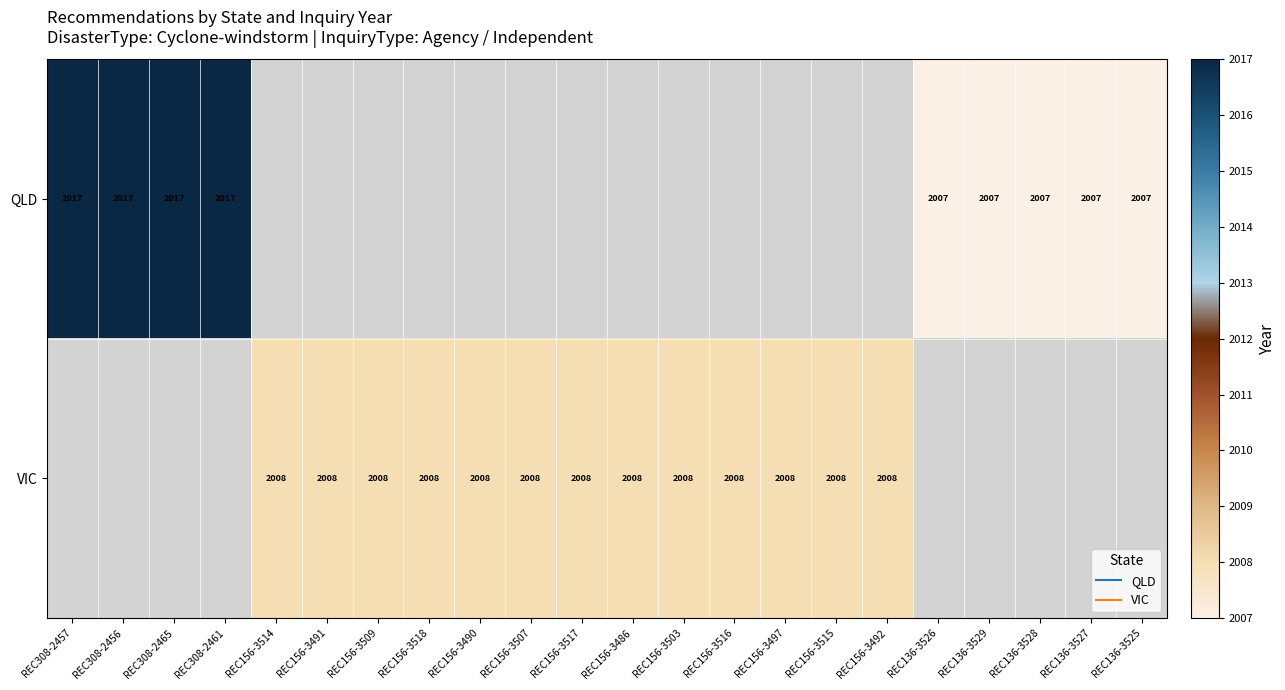

List the series in order of their peak value, lowest first.

QLD, VIC